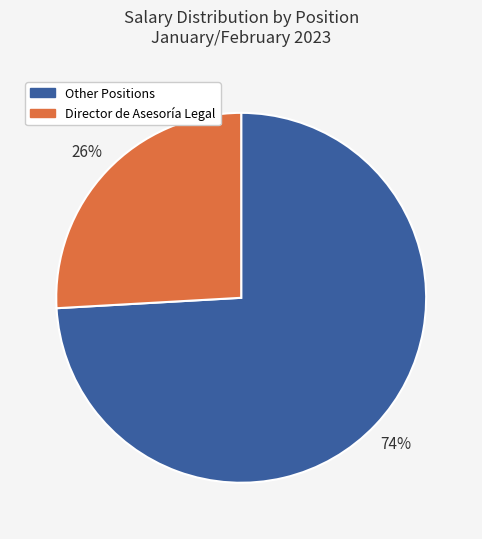

To the nearest percent, what is the difference between the largest and smallest slice percentages?

48%